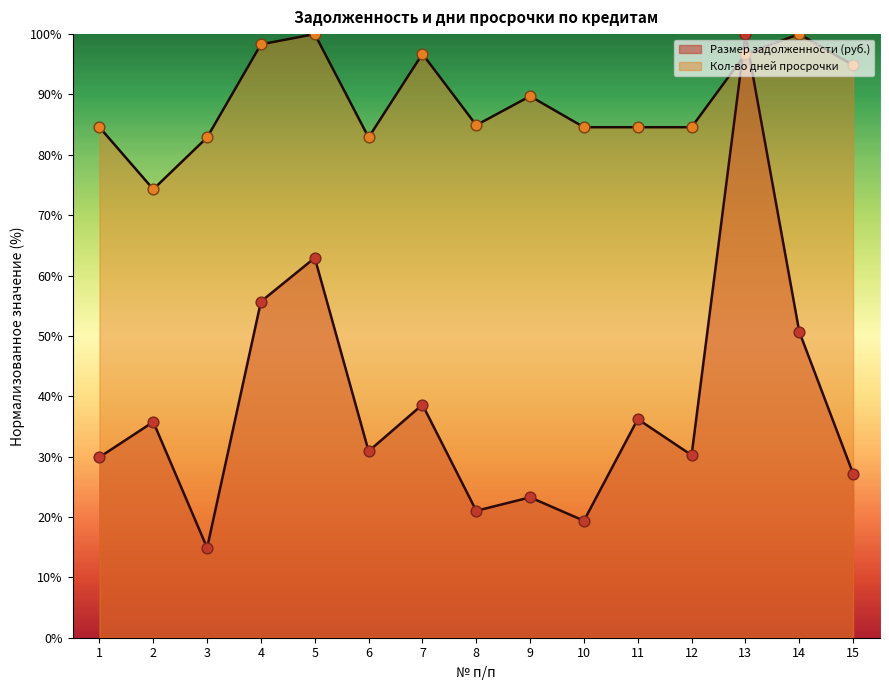

Which series contains the highest Y value?

Размер задолженности (руб.)